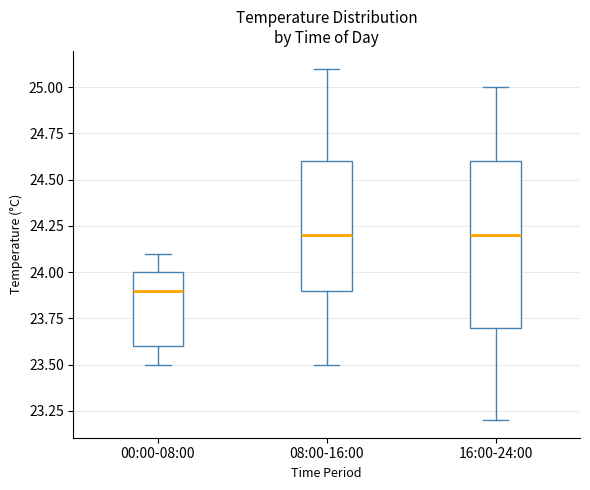

Reading left to right, read every box against the y-axis: the position of its median line, the range the box covers, and the ends of its whiskers. The values are not printed on the chart, so give them approximately, as read against the axis.

00:00-08:00: median 23.9, box 23.6 to 24.0, whiskers 23.5 to 24.1
08:00-16:00: median 24.2, box 23.9 to 24.6, whiskers 23.5 to 25.1
16:00-24:00: median 24.2, box 23.7 to 24.6, whiskers 23.2 to 25.0